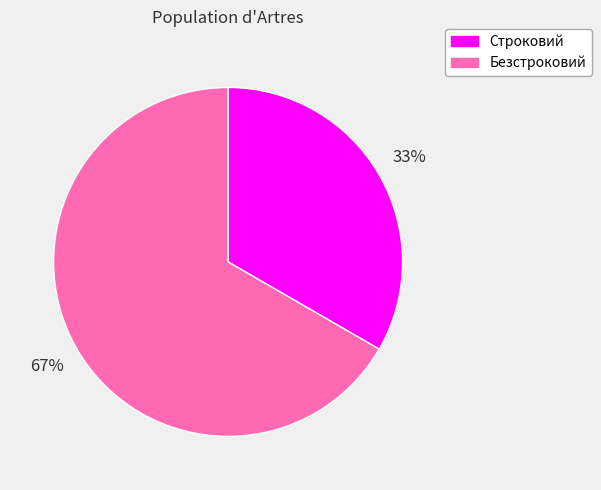

To the nearest percent, what percentage of the pie is Безстроковий?

67%